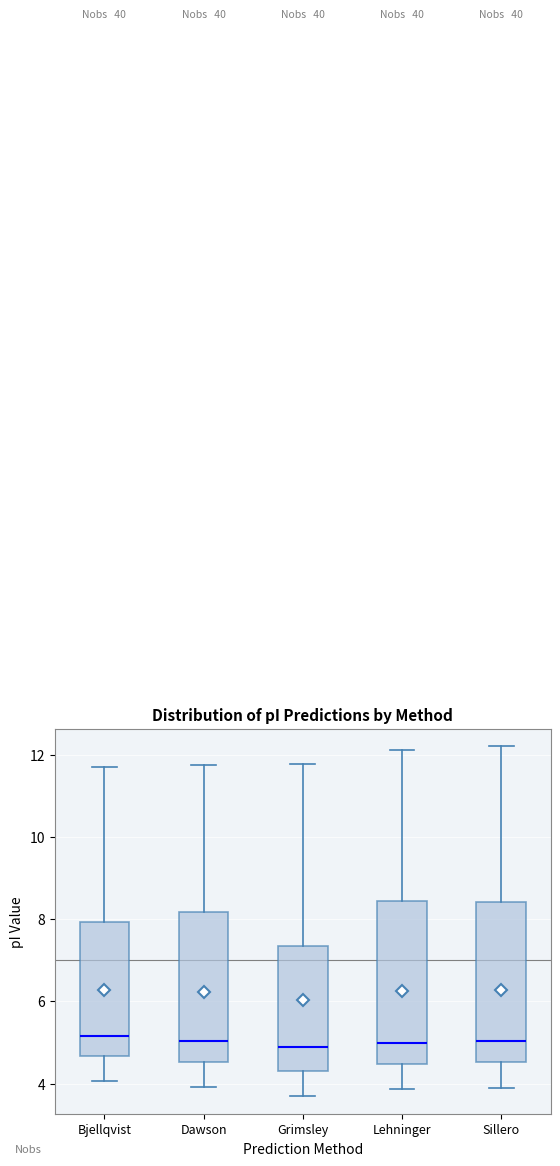

Reading left to right, transcribe this box plot: for each box, give where its median line is, the range the box spans, and where its two whiskers end, as read against the y-axis. The values are not printed on the chart, so give them approximately, as read against the axis.

Bjellqvist: median 5.2, box 4.6 to 8.0, whiskers 4.0 to 11.8
Dawson: median 5.0, box 4.6 to 8.2, whiskers 4.0 to 11.8
Grimsley: median 4.8, box 4.4 to 7.4, whiskers 3.6 to 11.8
Lehninger: median 5.0, box 4.4 to 8.4, whiskers 3.8 to 12.2
Sillero: median 5.0, box 4.6 to 8.4, whiskers 3.8 to 12.2